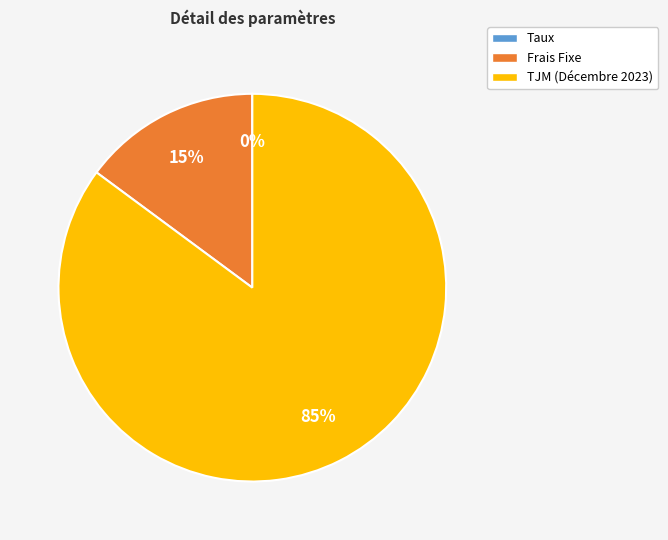

Is it true that Frais Fixe is 15% of the pie?

True